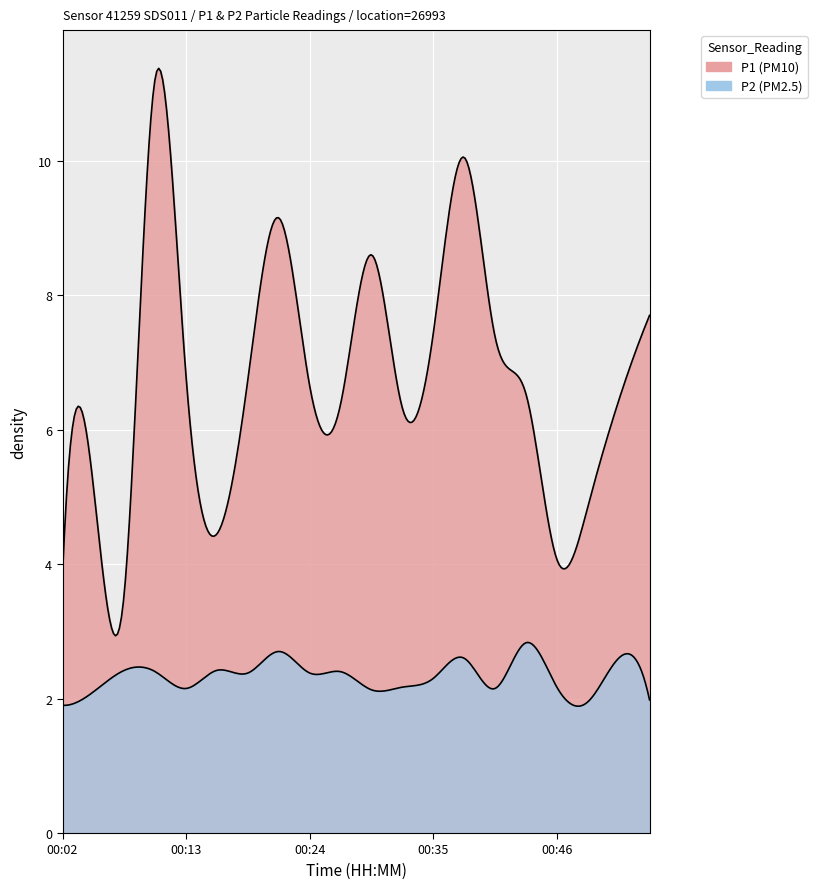

What is the average value of the P1 series?

6.7